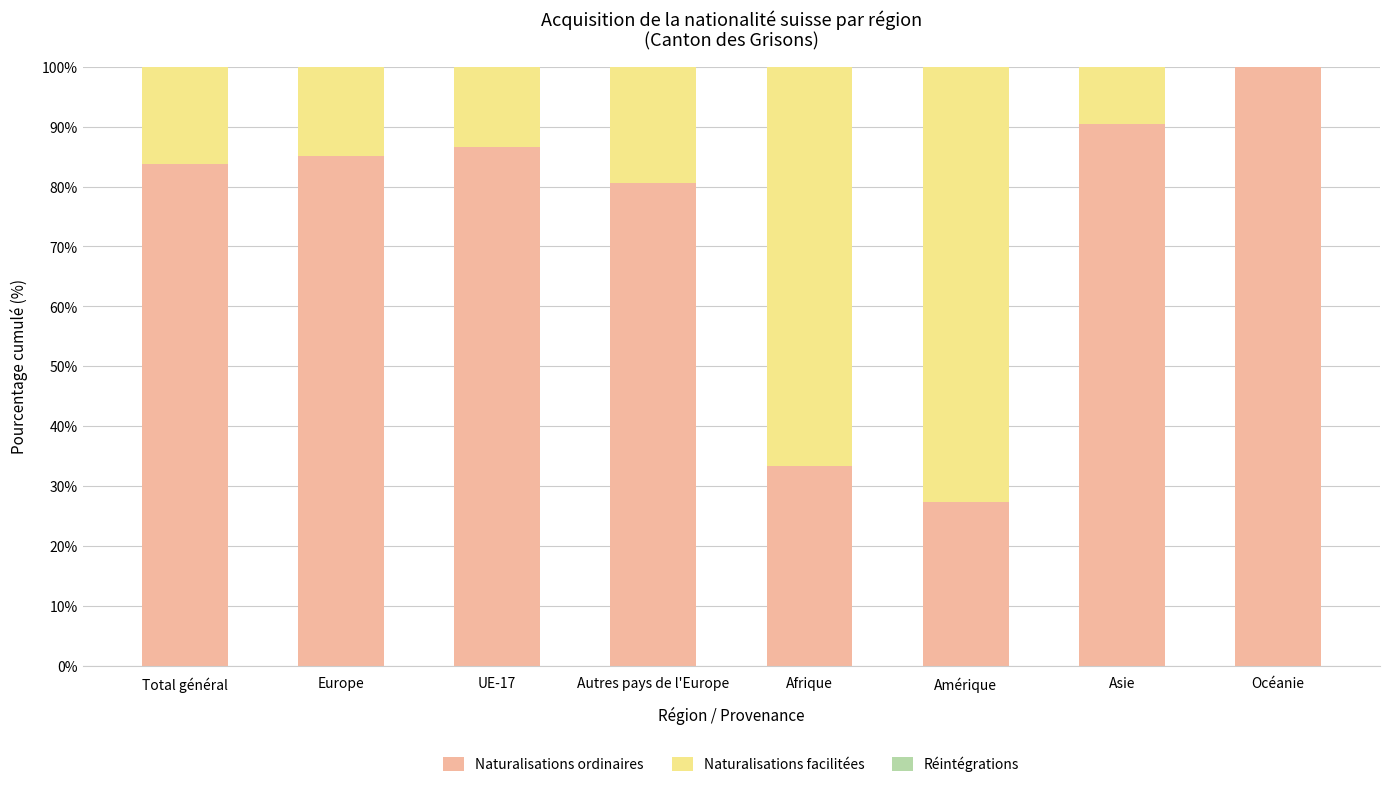

What is the total value across all series at UE-17?

100.0